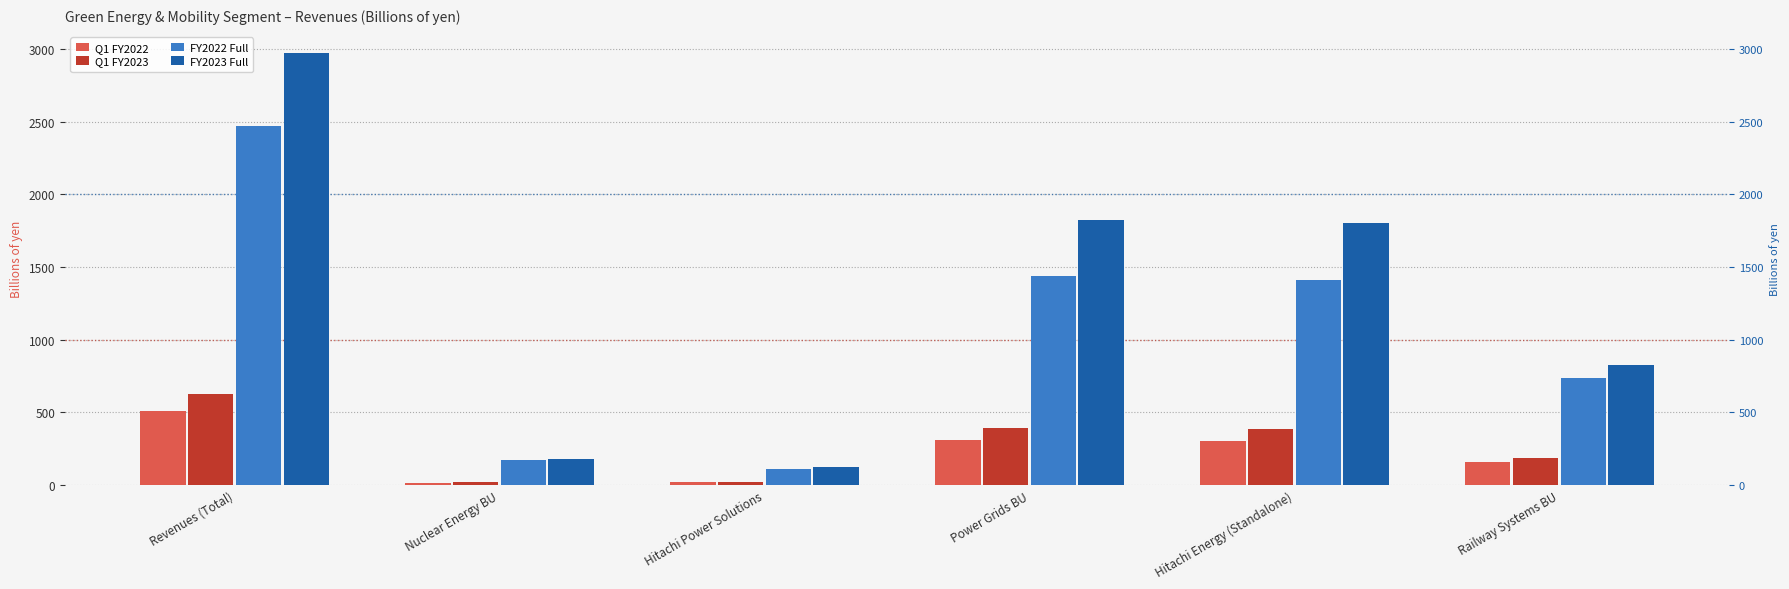

Rank the series by their maximum value, from lowest to highest.

Q1 FY2022, Q1 FY2023, FY2022 Full, FY2023 Full